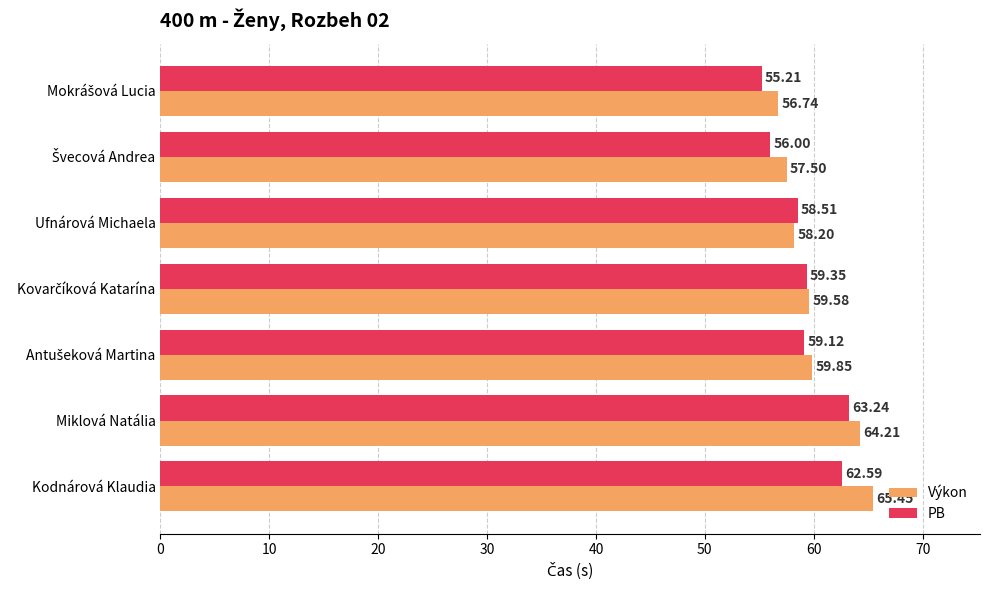

What is the spread (max minus min) of values at Kodnárová Klaudia?

2.9